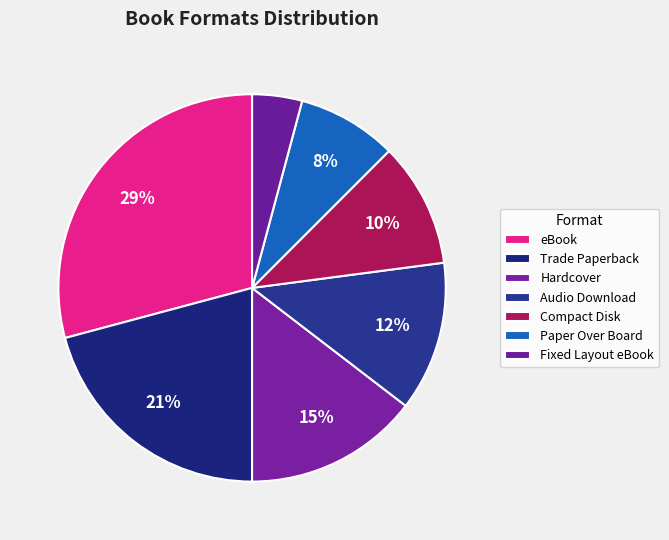

True or false: Compact Disk accounts for 19% of the total.

False